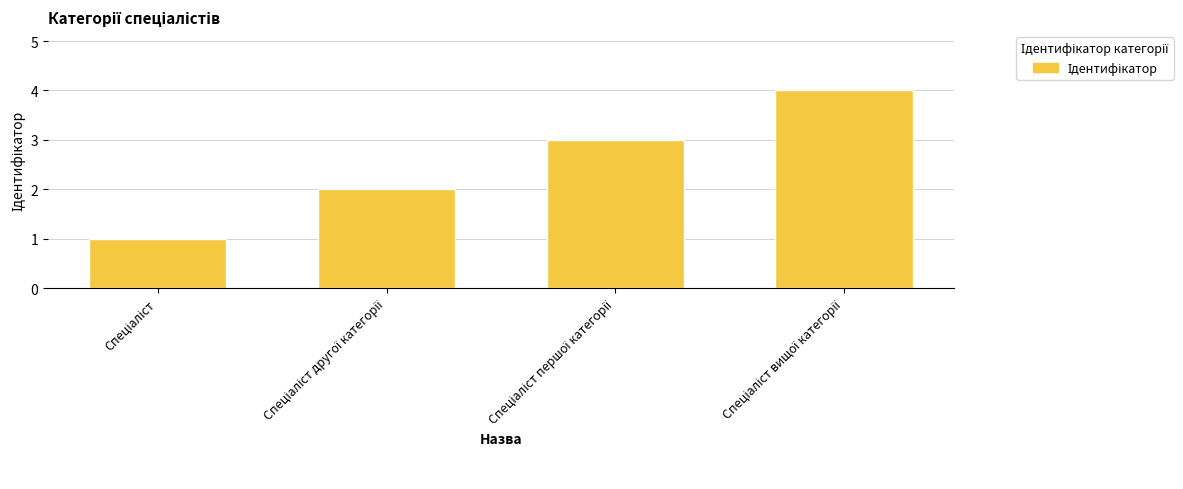

What is the greatest value displayed?

4